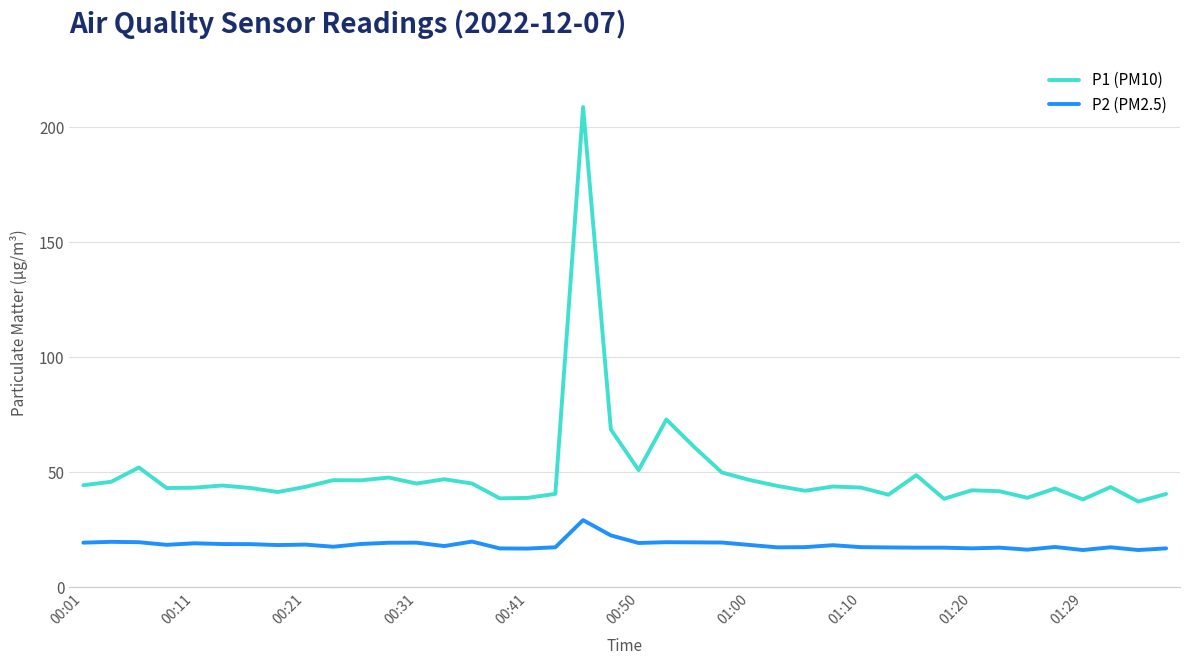

True or false: P1 (PM10) and P2 (PM2.5) intersect in this chart.

False